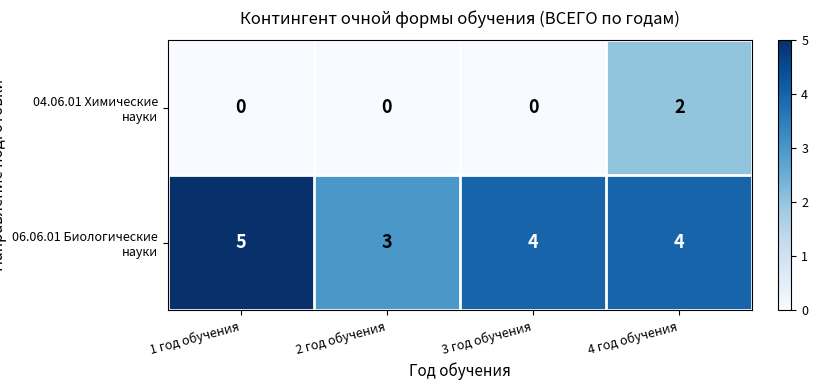

What is the spread (max minus min) of values at 1 год обучения?

5